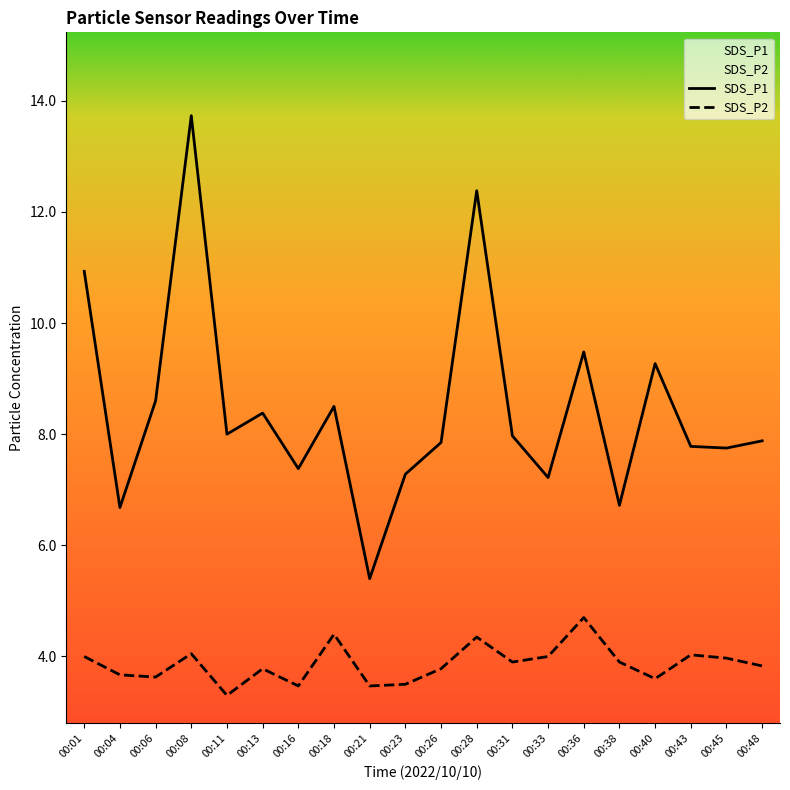

Is it true that SDS_P2 equals 4.7 at 00:36?

True